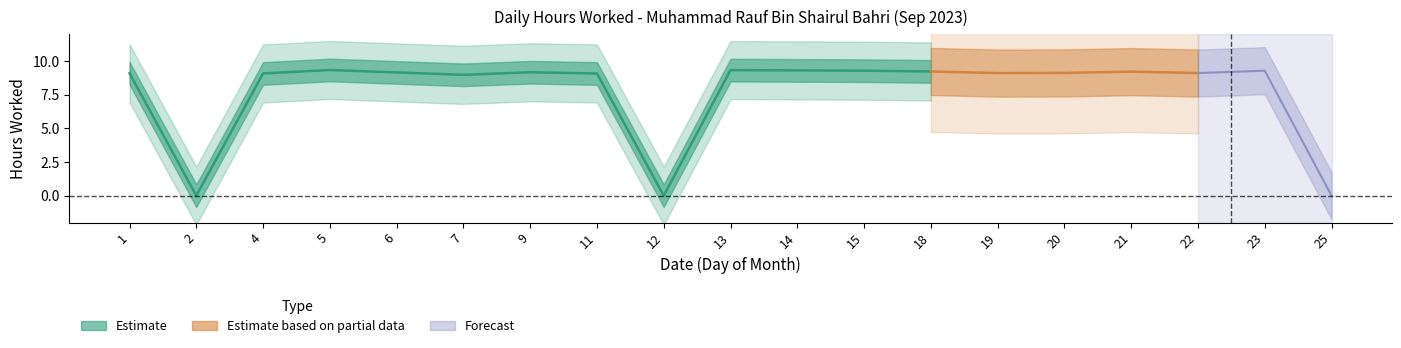

What is the sum of all Low (hours worked) values?

146.9